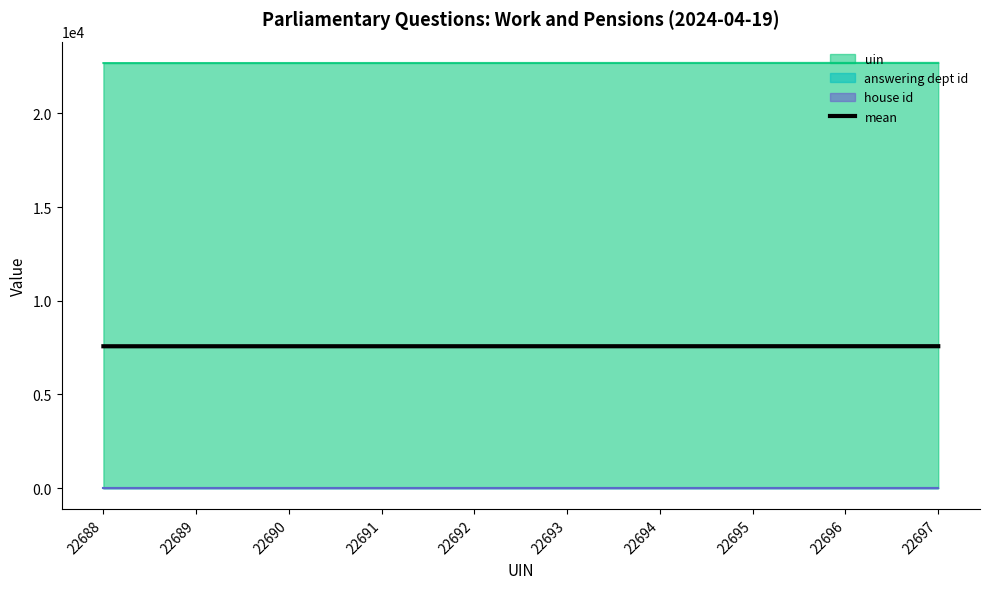

What is the approximate value at 22691?

7573.7